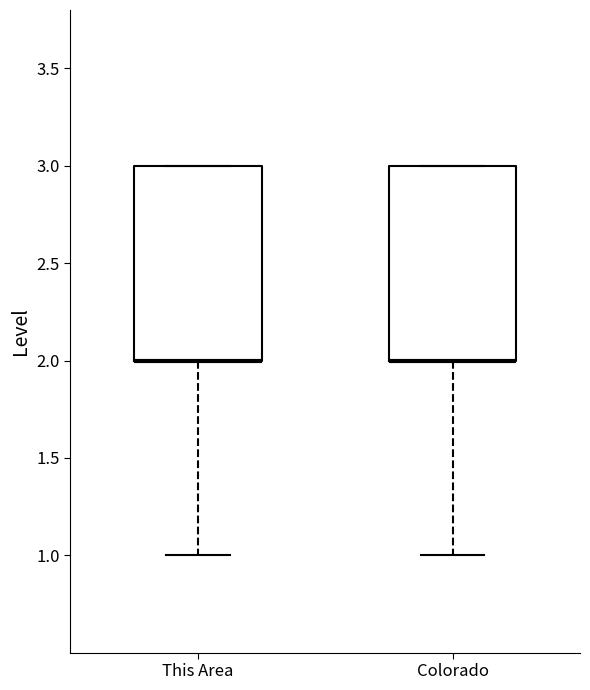

Reading left to right, read every box against the y-axis: the position of its median line, the range the box covers, and the ends of its whiskers. The values are not printed on the chart, so give them approximately, as read against the axis.

This Area: median 2 (drawn on the box's lower edge), box 2 to 3, whiskers 1 to 3
Colorado: median 2 (drawn on the box's lower edge), box 2 to 3, whiskers 1 to 3